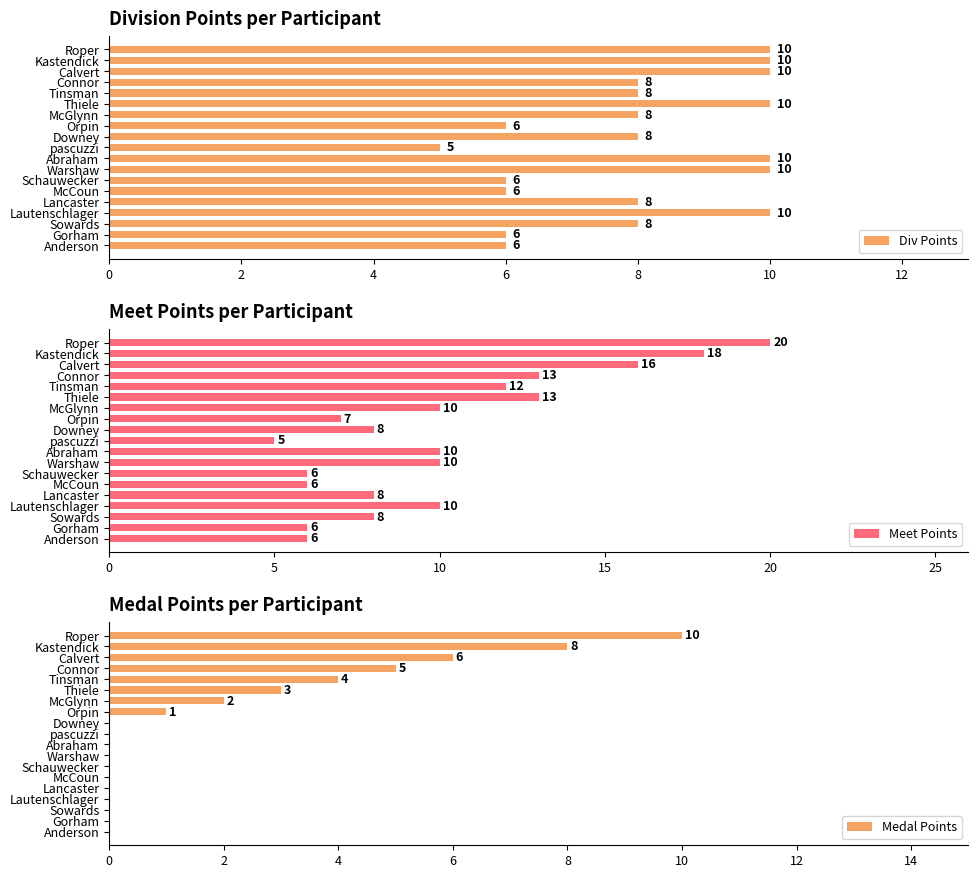

Which series has the widest spread of values?

Meet Points